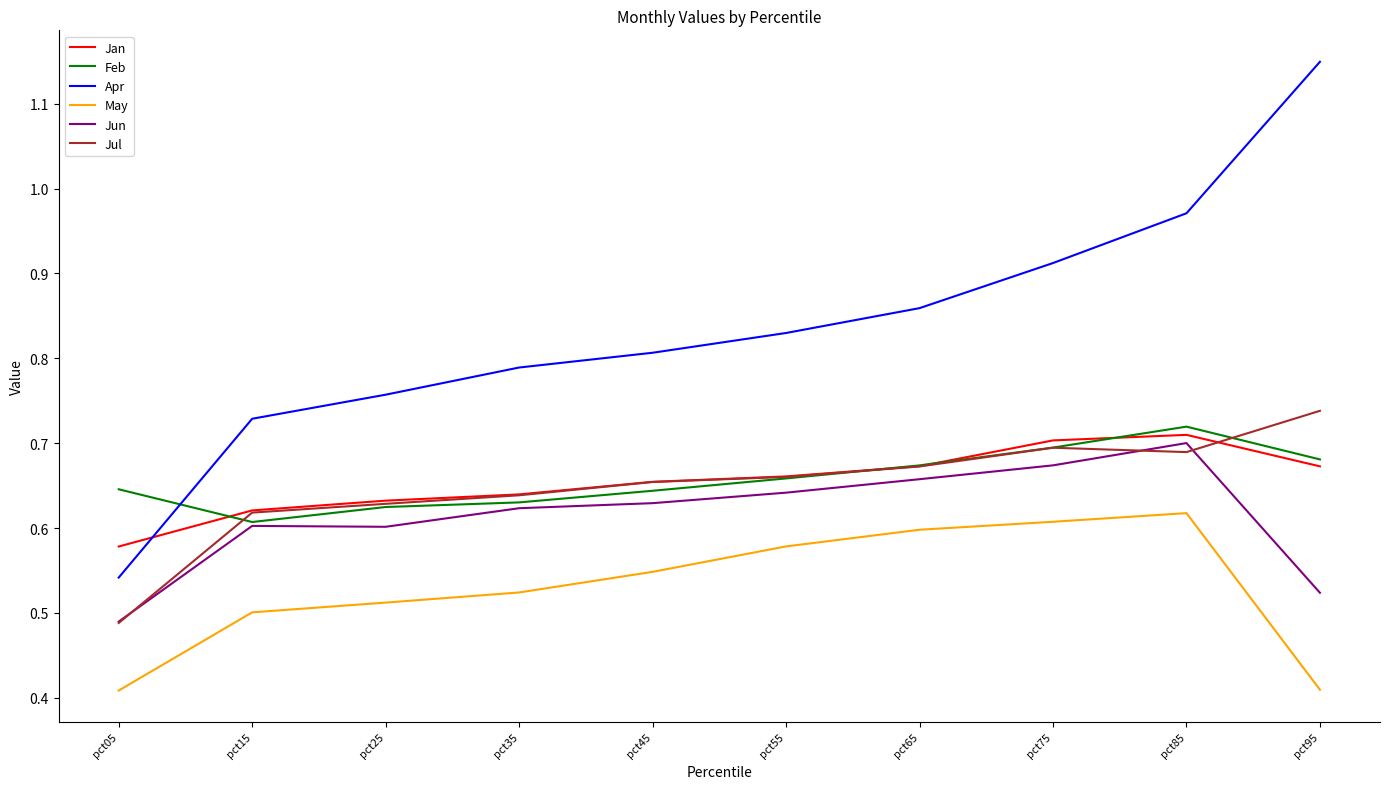

The Jul series shows 1.0 at pct95. True or false?

False